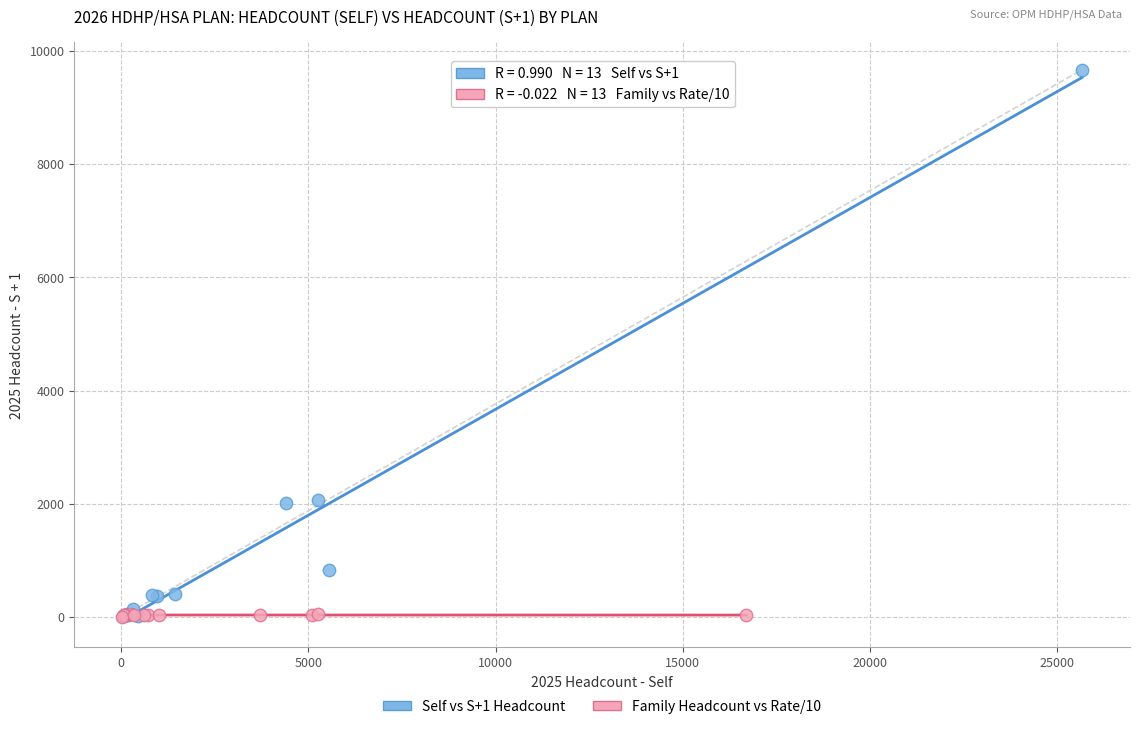

Which series contains the highest Y value?

Self vs S+1 Headcount